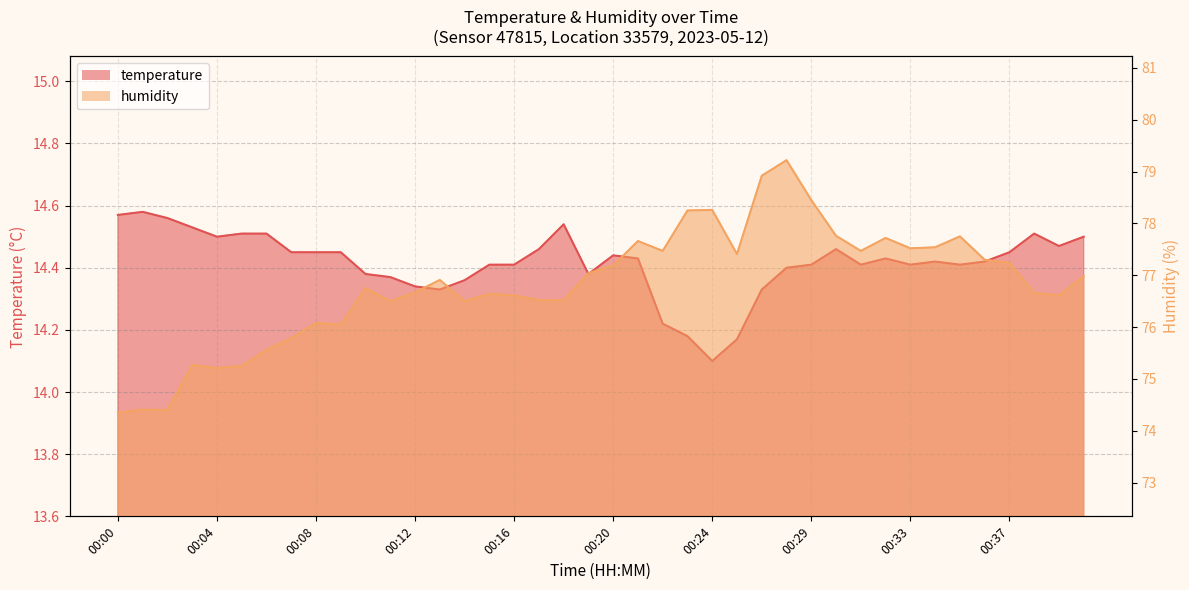

Rank the series by their average value, from lowest to highest.

temperature, humidity